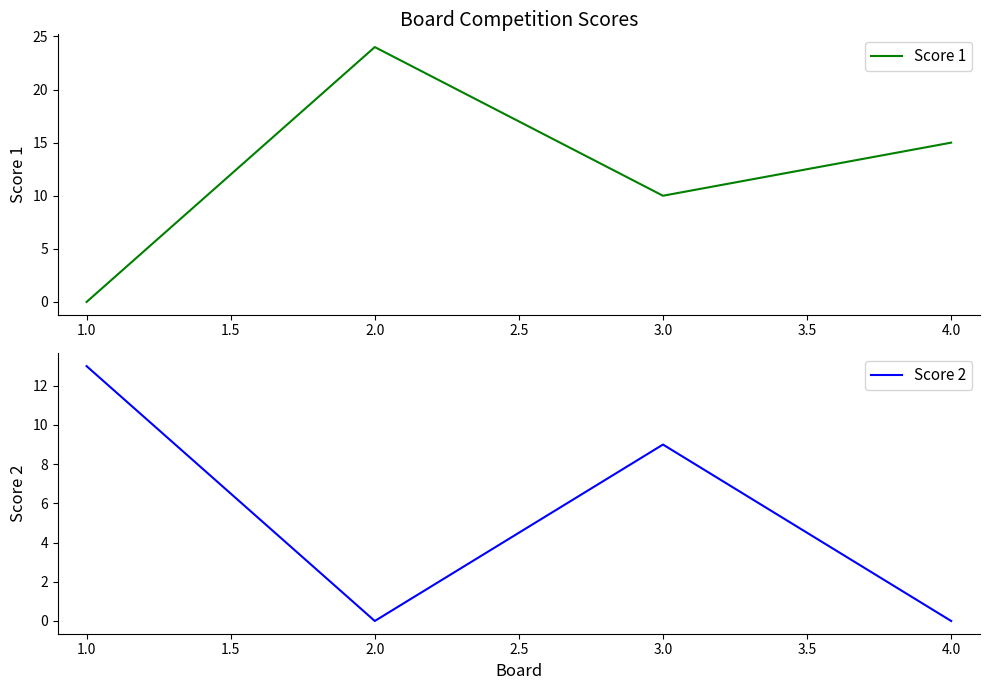

Which series has the largest range (max minus min)?

Score 1